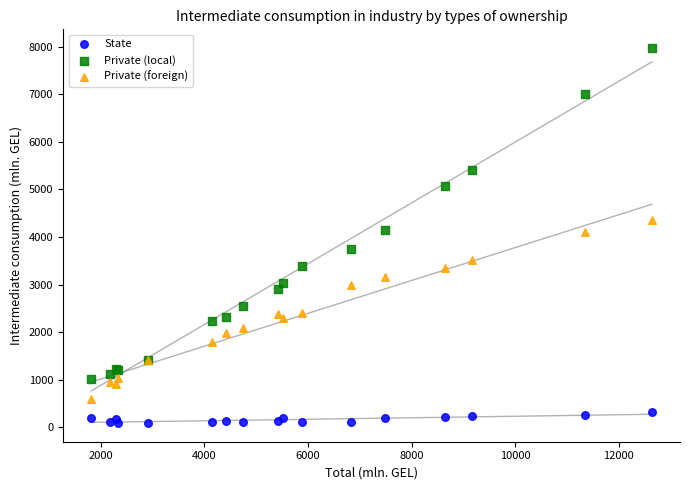

Which series reaches the maximum Y coordinate?

Private (local)